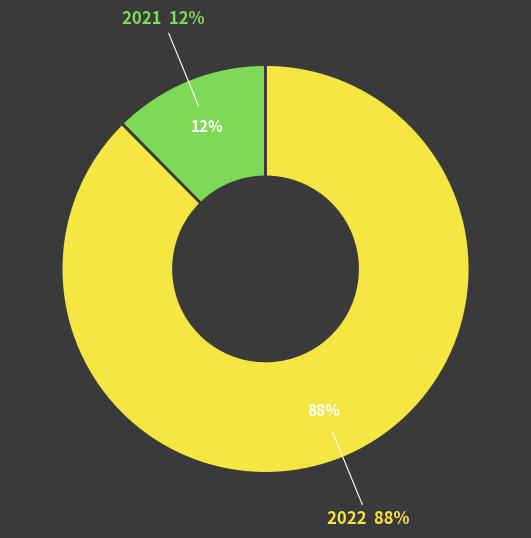

How many slices are in this pie chart?

2